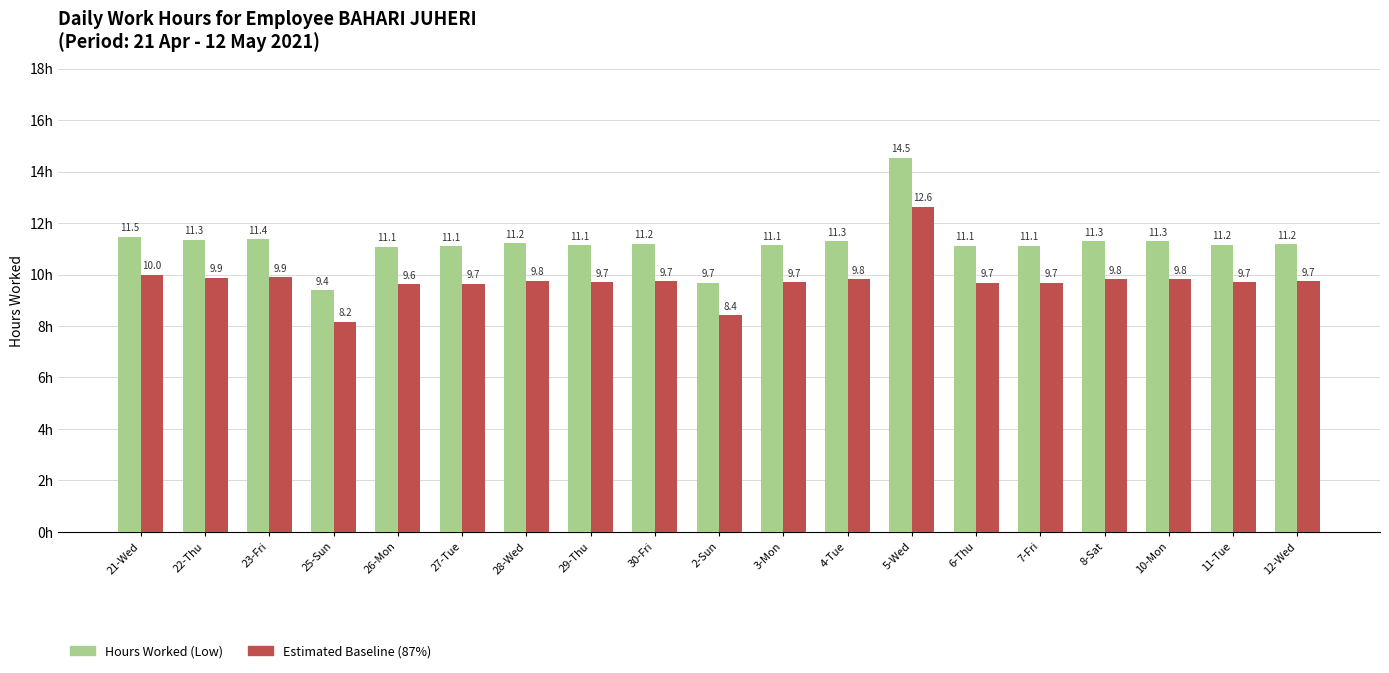

At which label does Estimated Baseline (87%) first exceed 9?

21-Wed